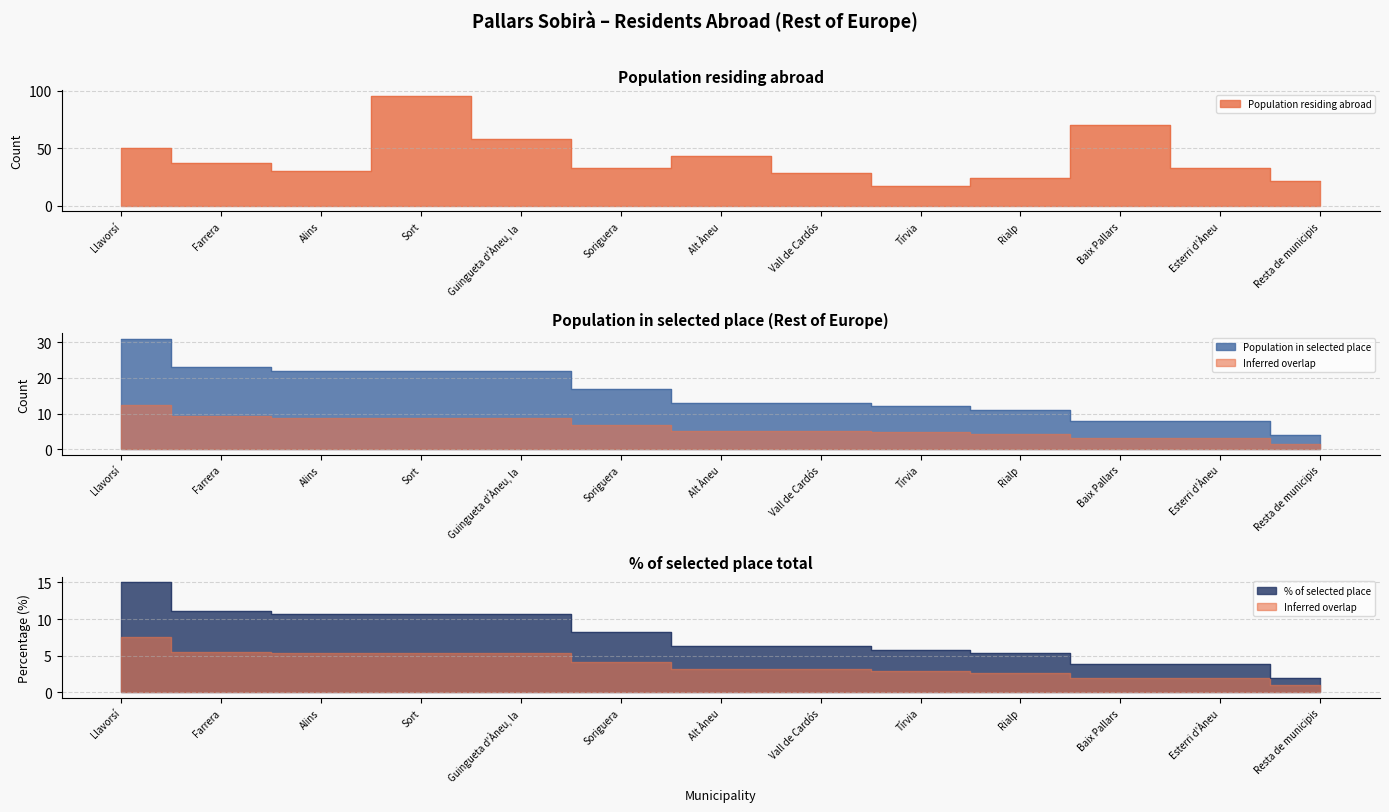

Reading left to right, transcribe all the data shown in this chart.

Population residing abroad: Llavorsí=50.0	Farrera=37.0	Alins=30.0	Sort=96.0	Guingueta d'Àneu, la=58.0	Soriguera=33.0	Alt Àneu=43.0	Vall de Cardós=29.0	Tírvia=17.0	Rialp=24.0	Baix Pallars=70.0	Esterri d'Àneu=33.0	Resta de municipis=22.0
Population in selected place: Llavorsí=31.0	Farrera=23.0	Alins=22.0	Sort=22.0	Guingueta d'Àneu, la=22.0	Soriguera=17.0	Alt Àneu=13.0	Vall de Cardós=13.0	Tírvia=12.0	Rialp=11.0	Baix Pallars=8.0	Esterri d'Àneu=8.0	Resta de municipis=4.0
% of selected place: Llavorsí=15.1	Farrera=11.2	Alins=10.7	Sort=10.7	Guingueta d'Àneu, la=10.7	Soriguera=8.2	Alt Àneu=6.3	Vall de Cardós=6.3	Tírvia=5.8	Rialp=5.3	Baix Pallars=3.9	Esterri d'Àneu=3.9	Resta de municipis=1.9